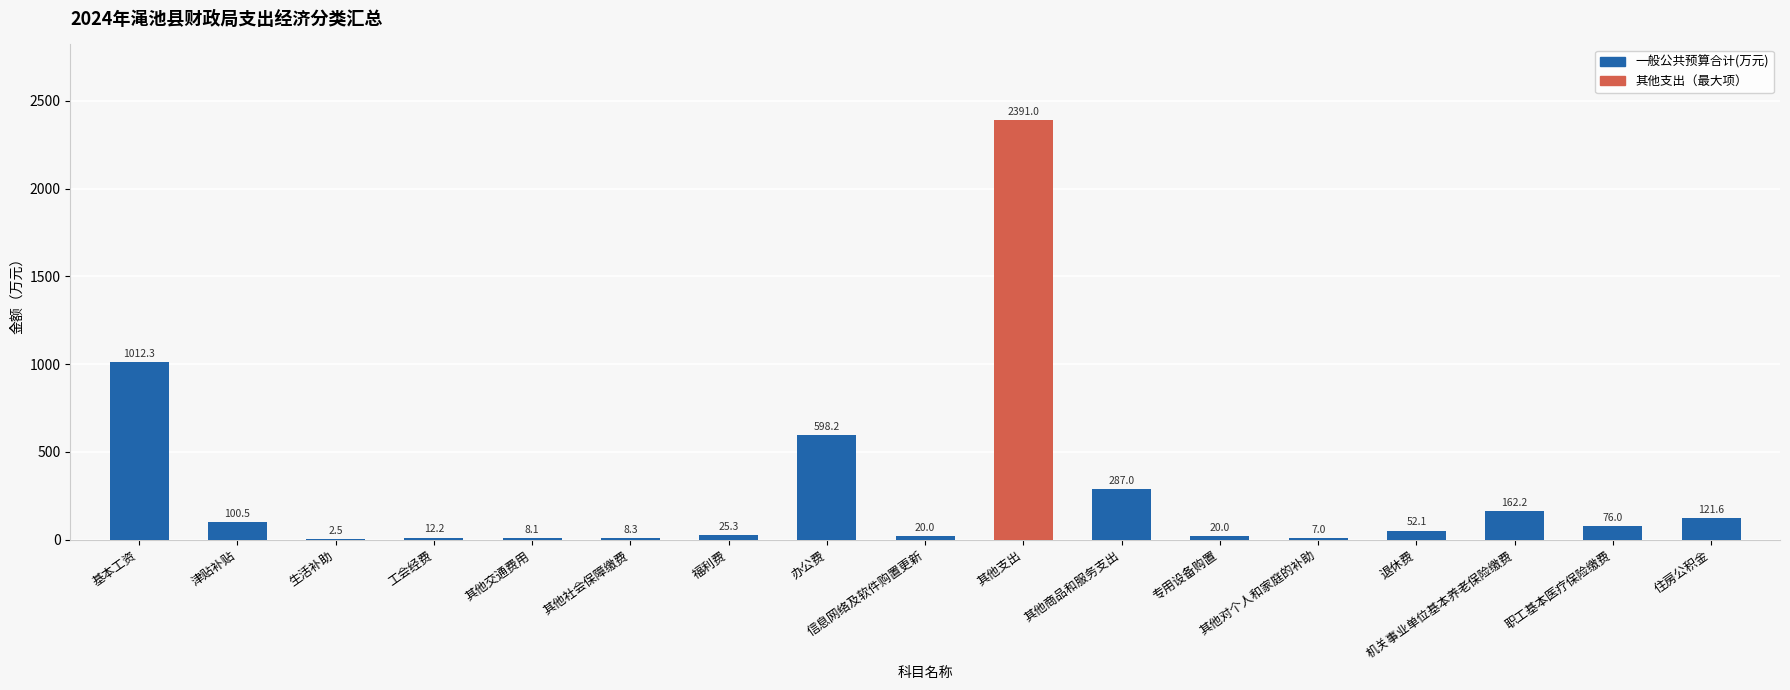

The chart shows a value of 7.0 at 其他对个人和家庭的补助. True or false?

True